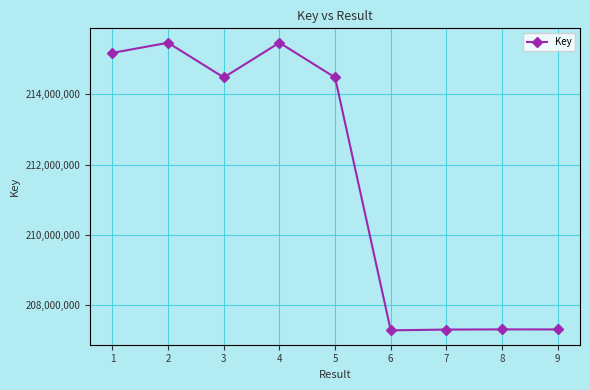

How many lines are shown in the chart?

1